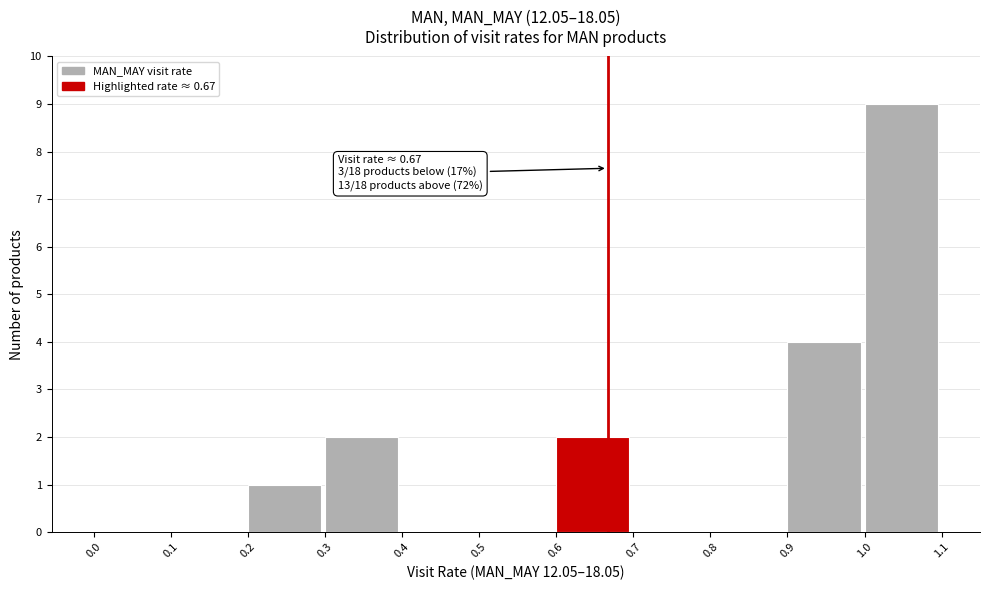

Which range on the x-axis has the tallest bar?

1.0 to 1.1